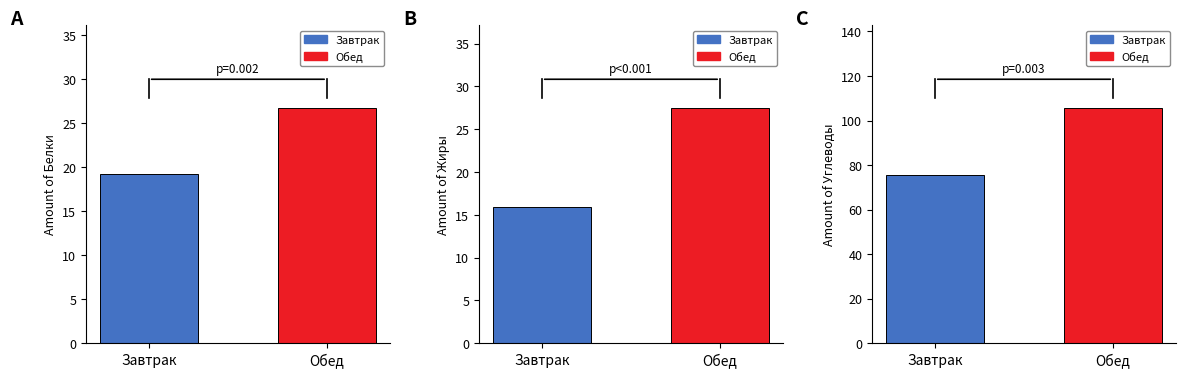

Rank the series by their maximum value, from lowest to highest.

Белки, Жиры, Углеводы